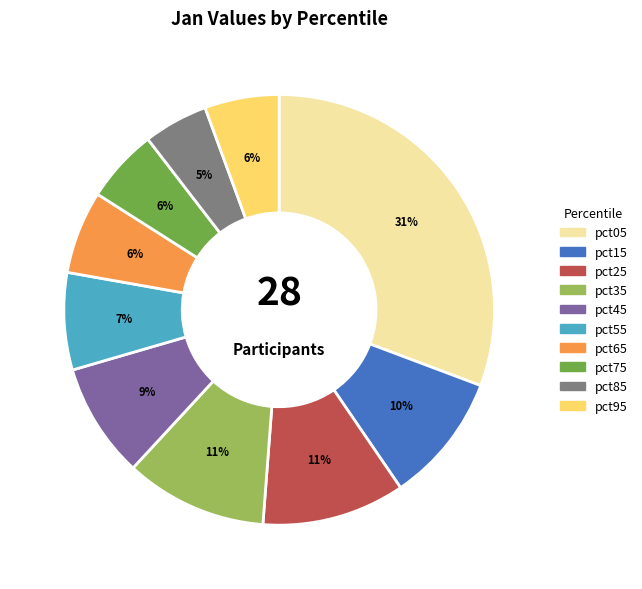

To the nearest percent, what percentage of the pie is pct75?

6%